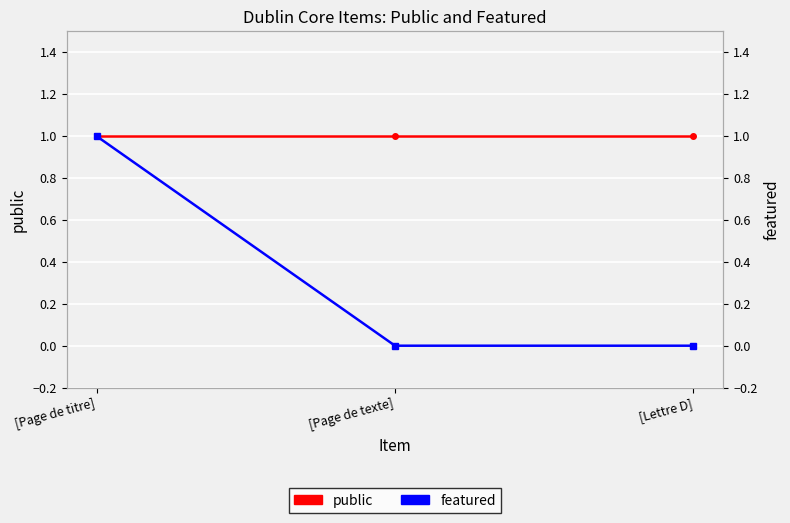

What are all the series names shown in the legend?

public, featured